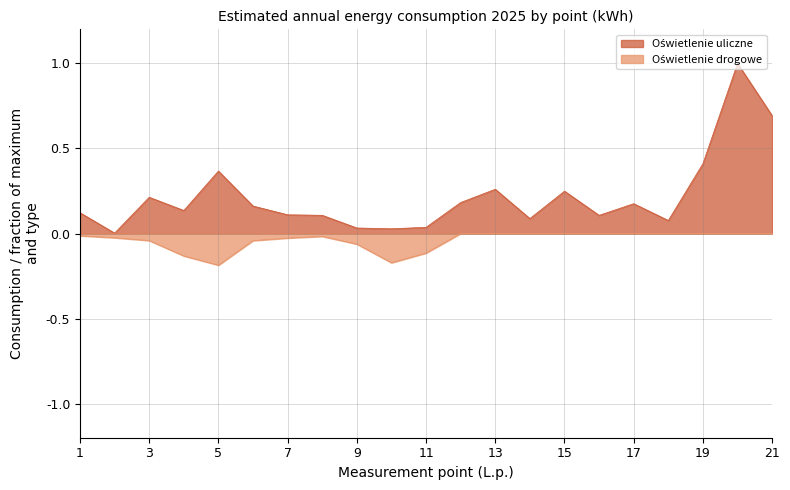

Is the value of Oświetlenie drogowe at 17 greater than the value of Oświetlenie uliczne at 1?

No